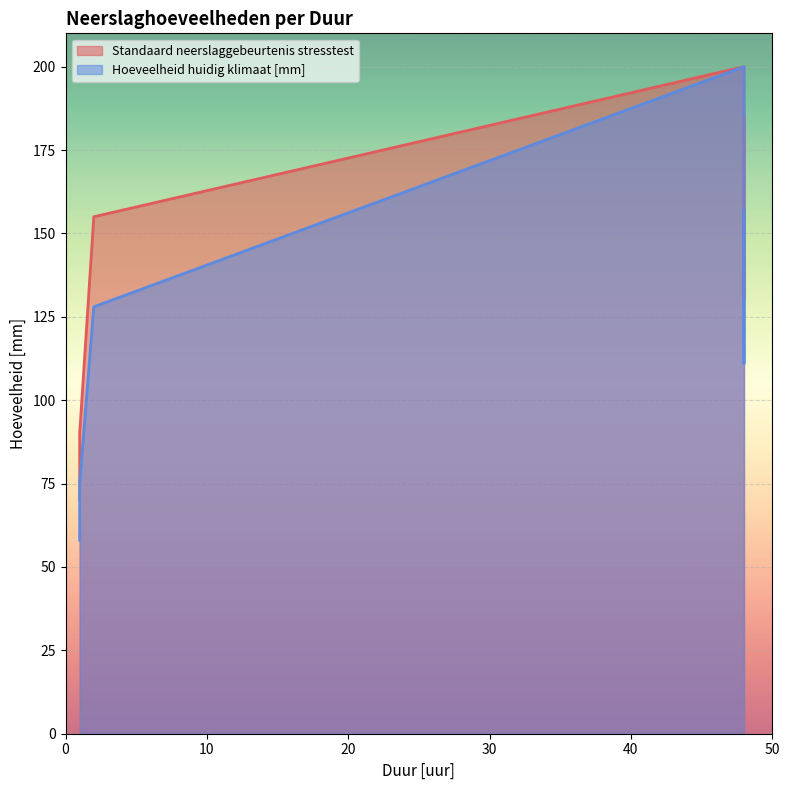

Which has a higher value, 48 or 1?

48